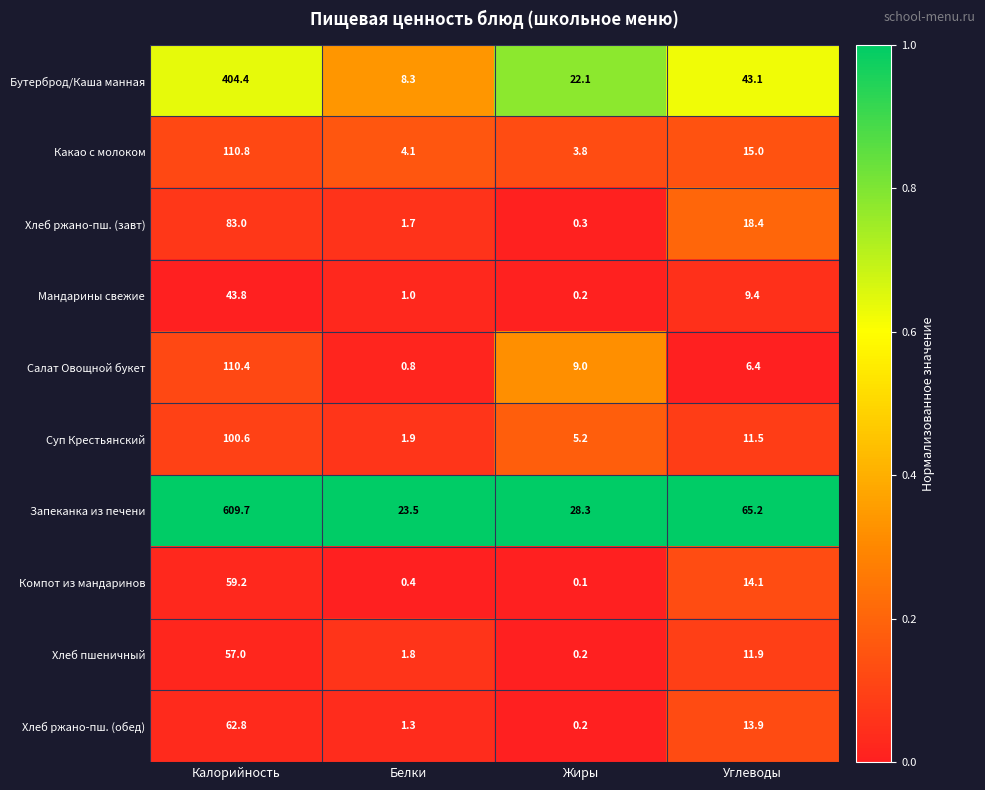

Rank the categories by Салат Овощной букет value from lowest to highest.

Белки, Углеводы, Жиры, Калорийность